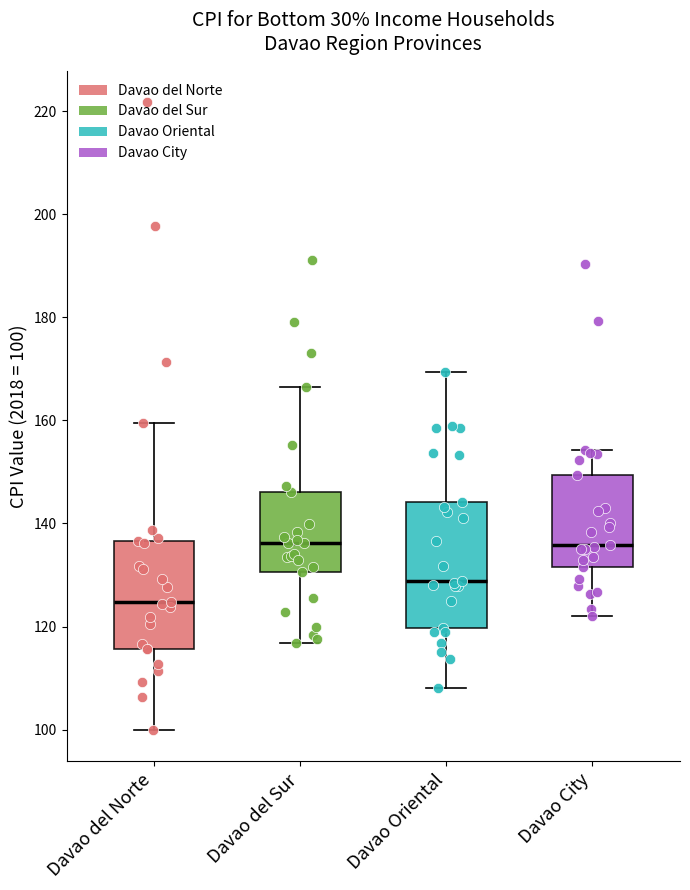

Where is the upper edge of the box for Davao del Sur on the y-axis? The values are not printed on the chart, so give them approximately, as read against the axis.

146